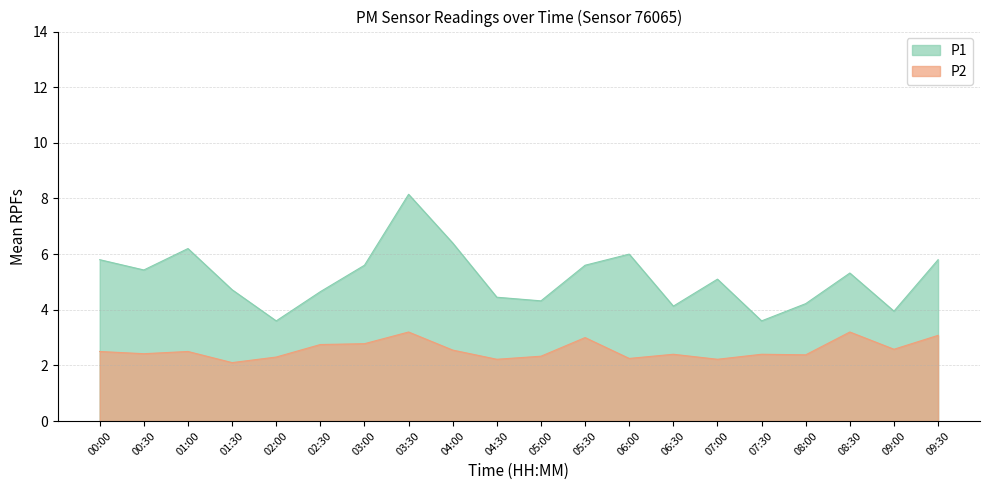

List the labels in order of P2 value, largest first.

03:30, 08:30, 09:30, 05:30, 03:00, 02:30, 09:00, 04:00, 00:00, 01:00, 00:30, 06:30, 07:30, 08:00, 05:00, 02:00, 06:00, 04:30, 07:00, 01:30